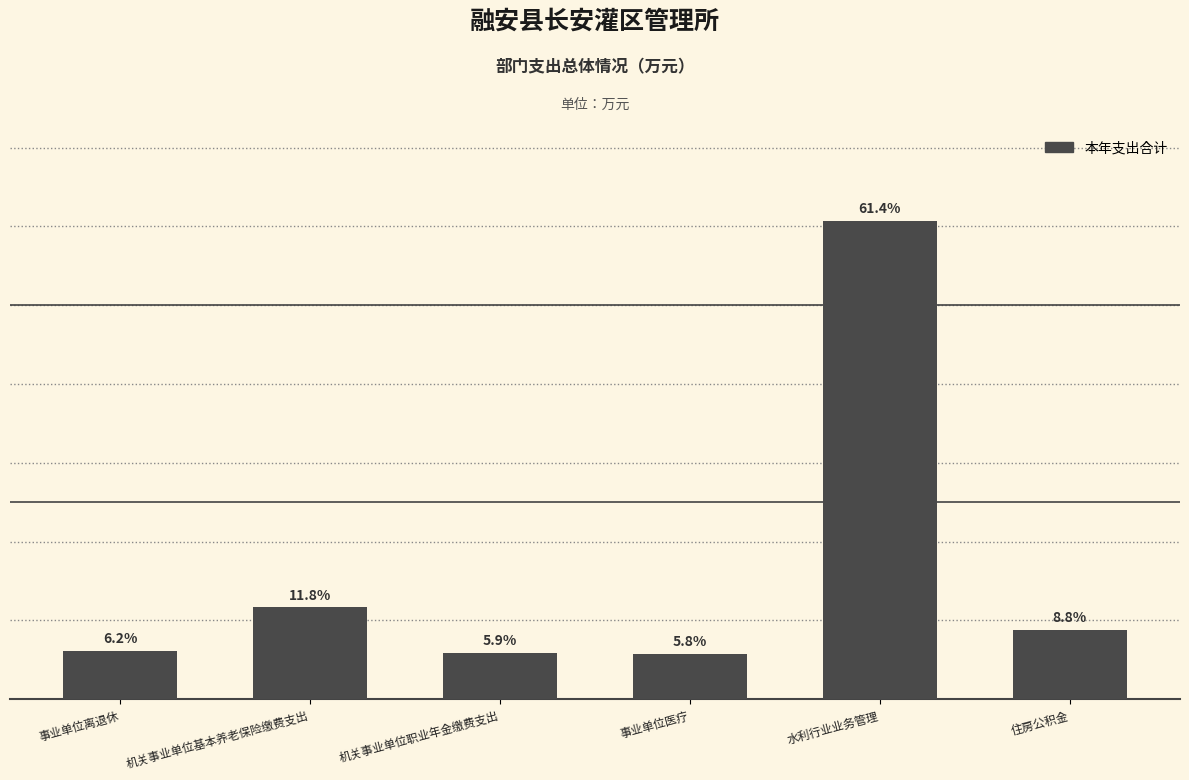

What position from the right is 事业单位医疗?

3